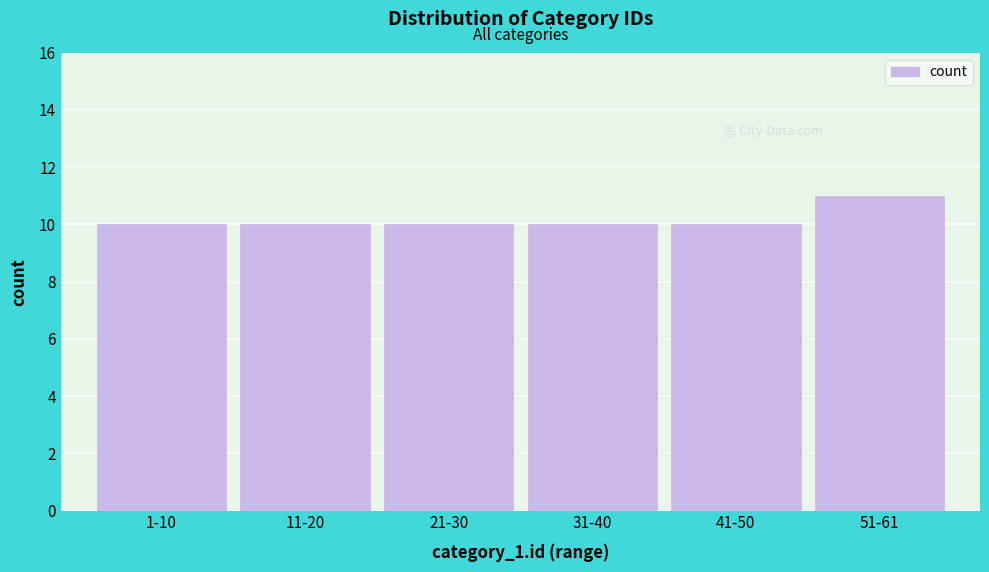

Reading left to right, what are all the values shown in this chart?

1-10=10	11-20=10	21-30=10	31-40=10	41-50=10	51-61=11